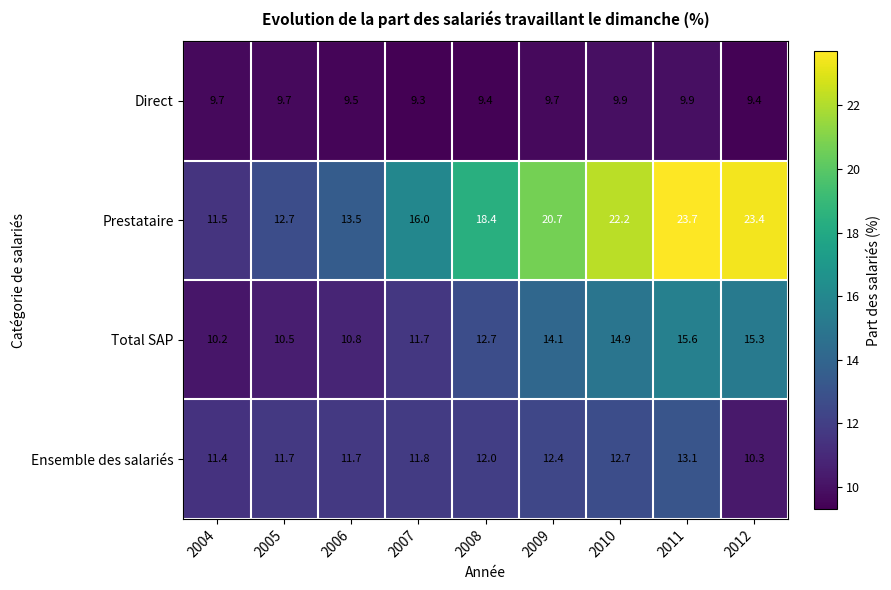

Which series changed the most between 2005 and 2007?

Prestataire